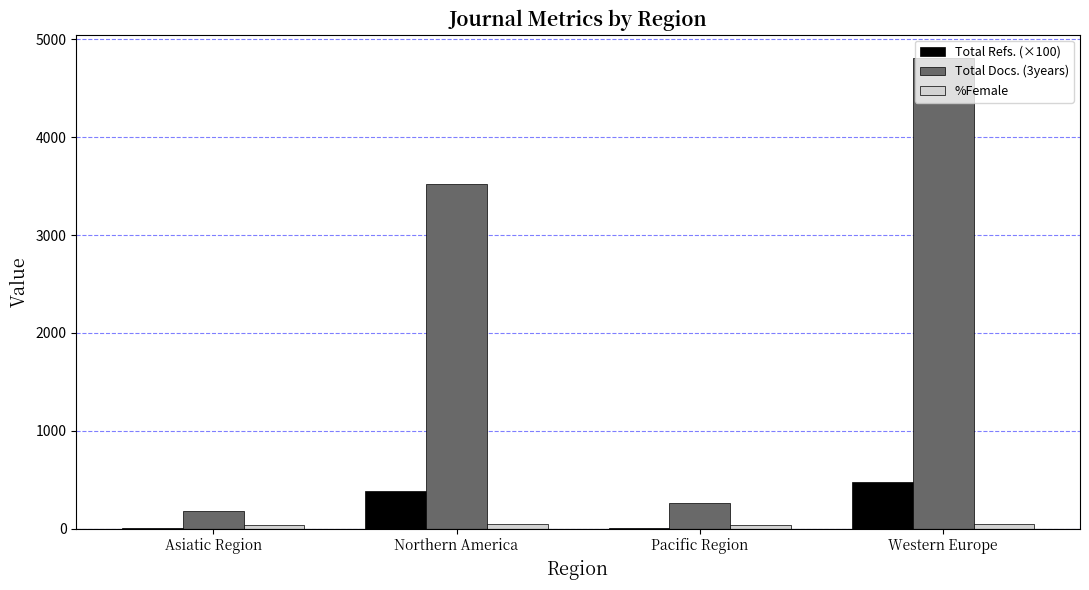

How many data points does each series have?

4